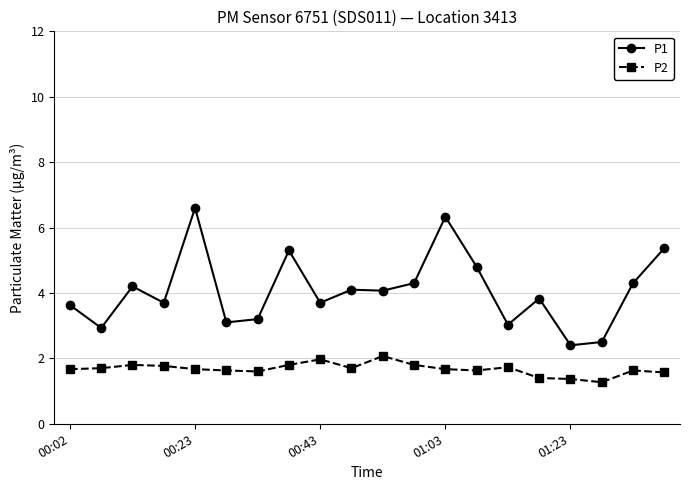

True or false: P2 has more than 2 points higher than both neighbors.

True